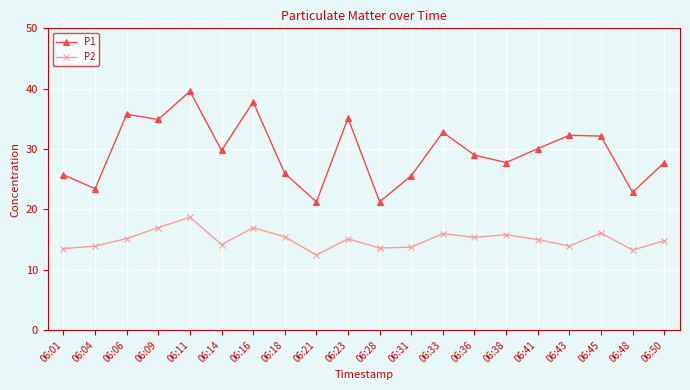

In P1, how many points are lower than both neighbors (excluding endpoints)?

7